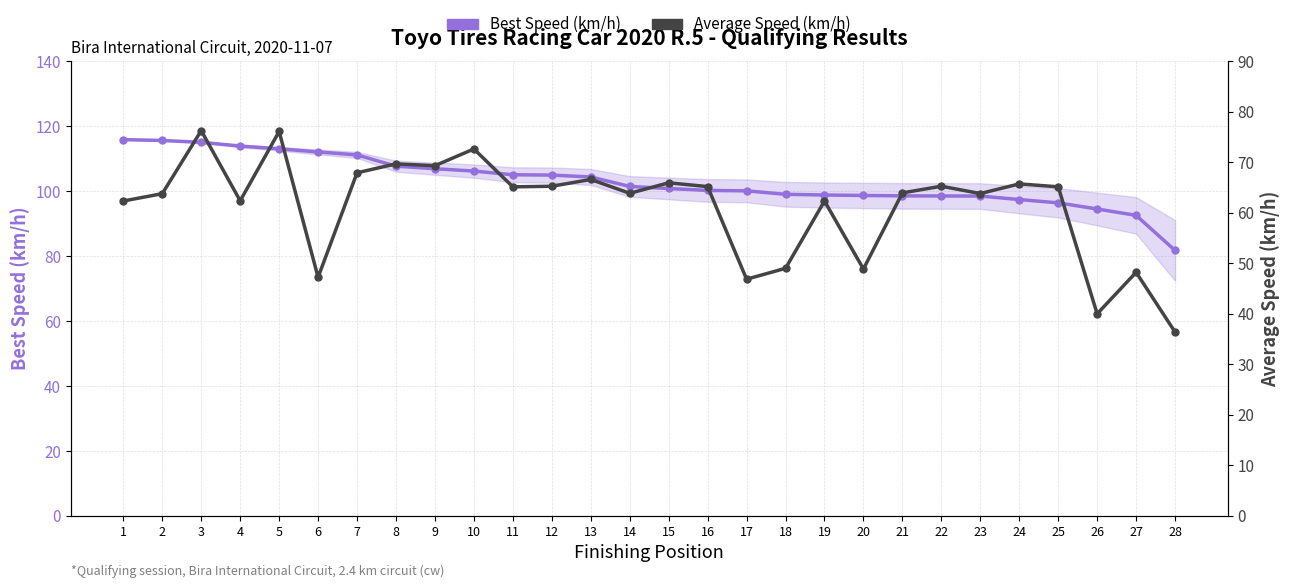

What are all the series names shown in the legend?

Best Speed (km/h), Average Speed (km/h)